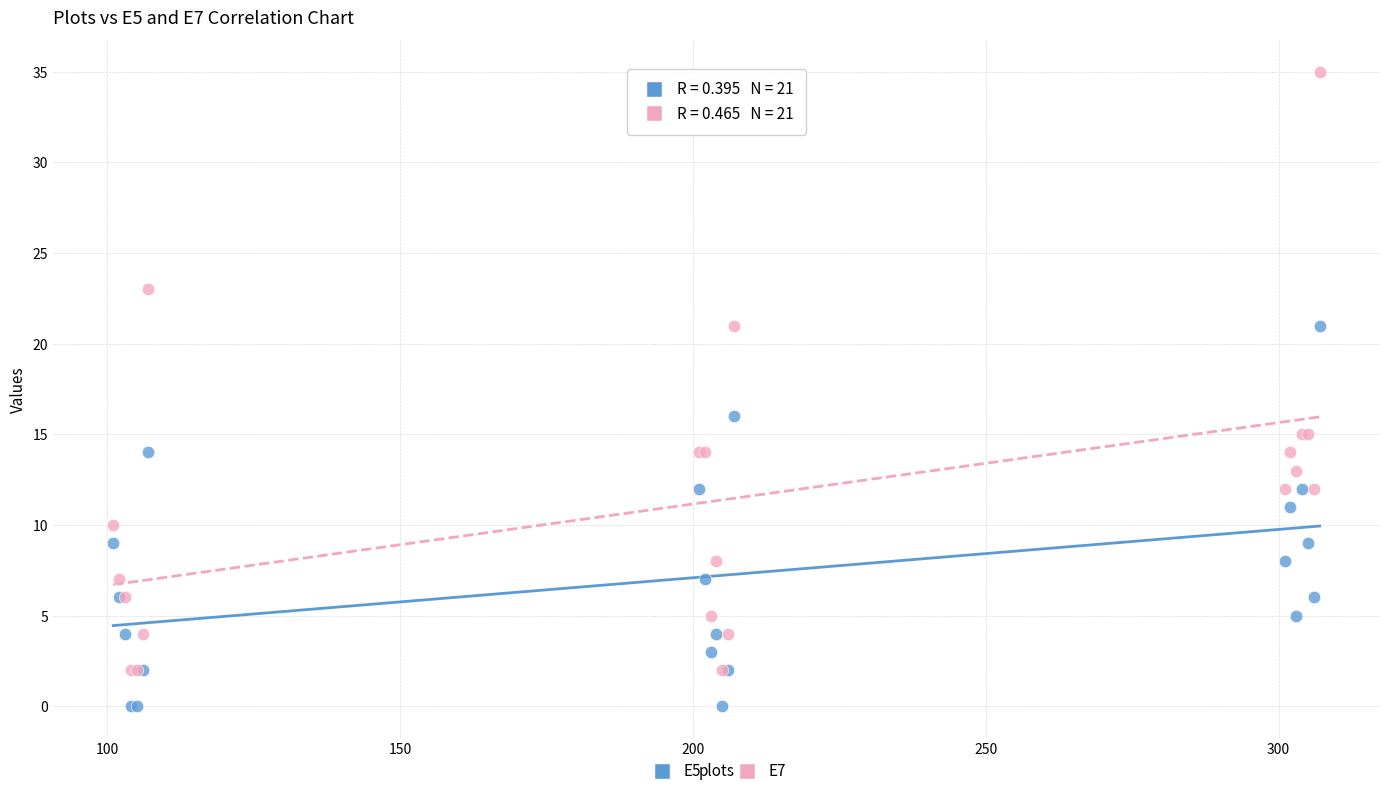

Which series reaches the maximum Y coordinate?

E7